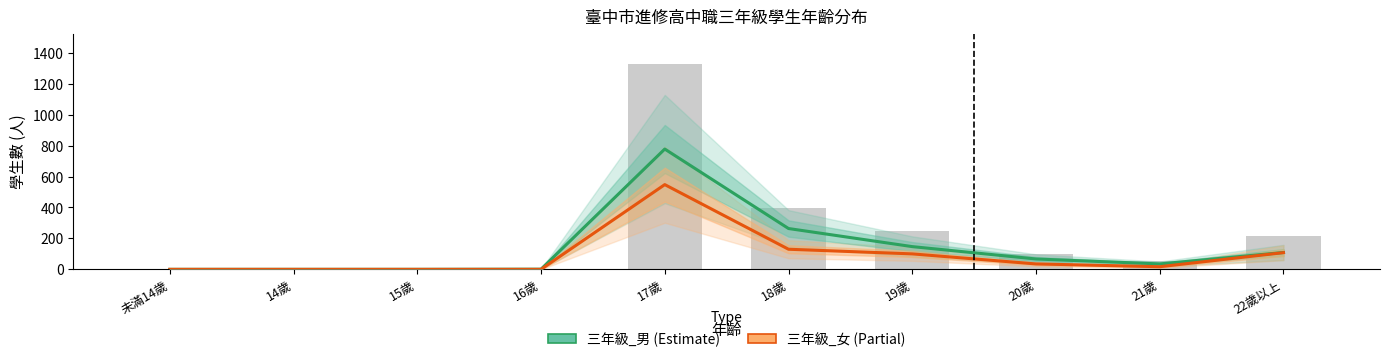

Reading left to right, transcribe all the data shown in this chart.

三年級_男: 0	0	0	1	778	264	147	67	35	109
三年級_女: 0	0	0	0	548	130	100	35	17	108